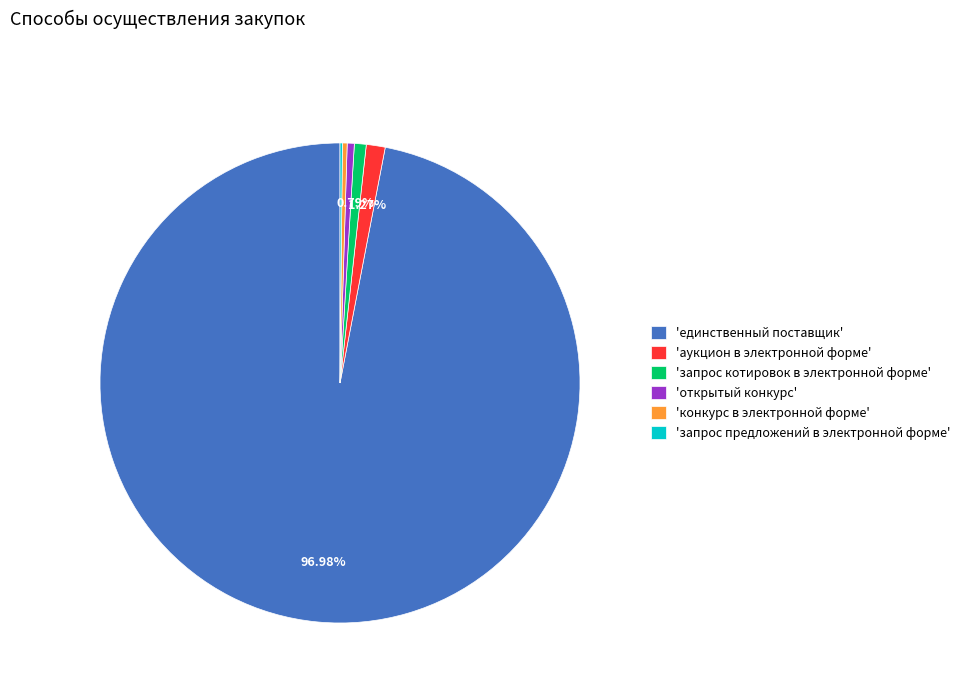

Which slice represents more than half of the pie?

'единственный поставщик'